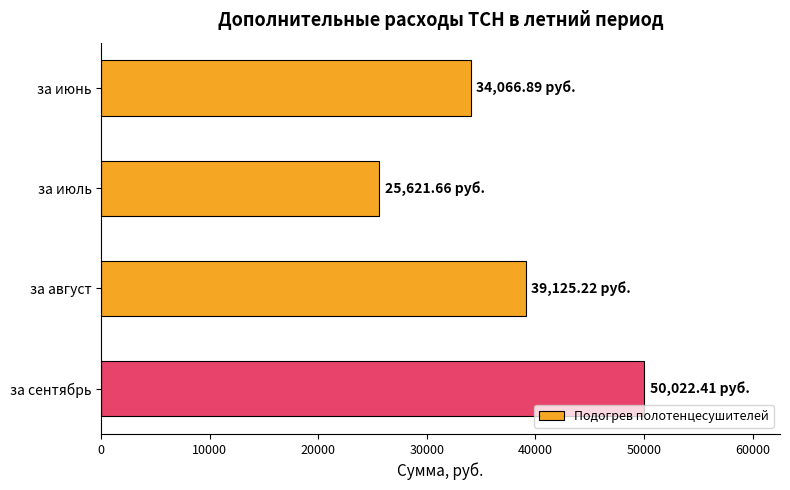

Which has a higher value, за июнь or за сентябрь?

за сентябрь